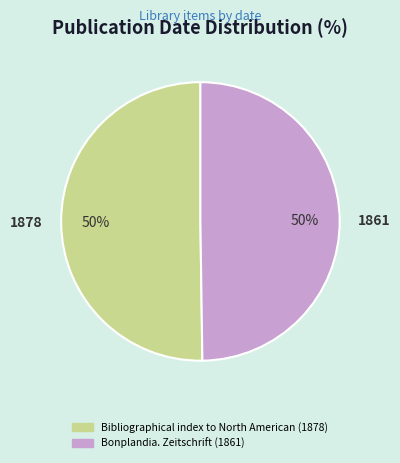

Approximately how many times larger is the value at Bonplandia. Zeitschrift (1861) compared to Bibliographical index to North American (1878)?

1.0